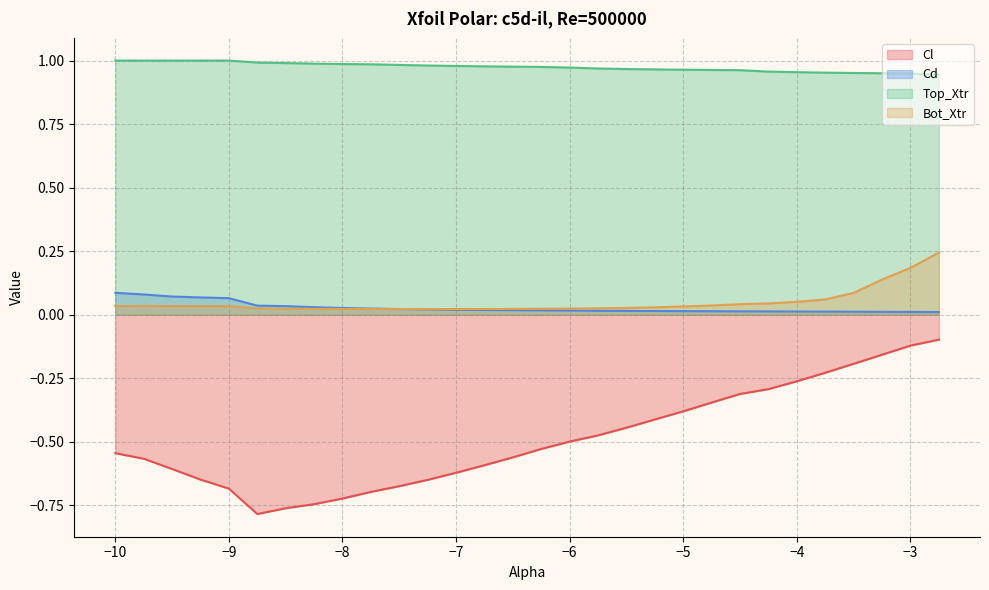

Which category has the highest value across all series?

-10.0